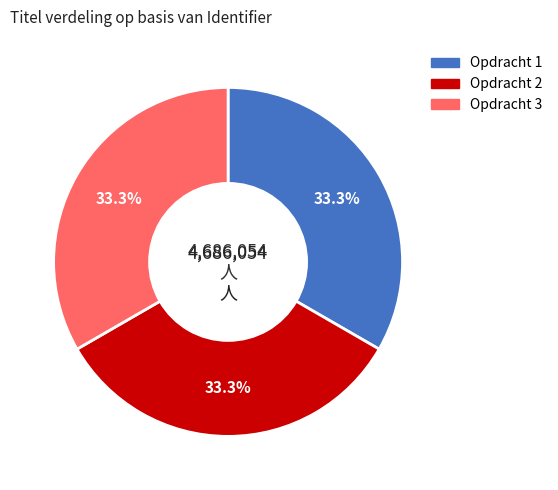

What percentage is the Opdracht 1 slice, to the nearest percent?

33%